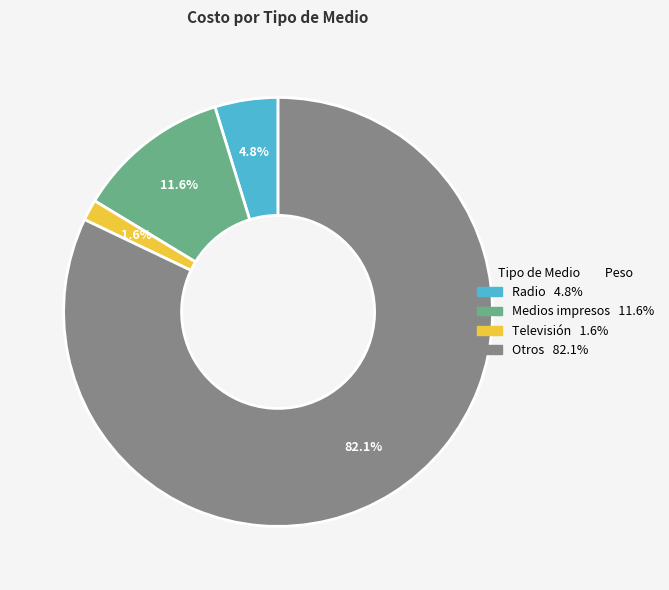

Is there any slice that represents more than half of the pie?

Yes